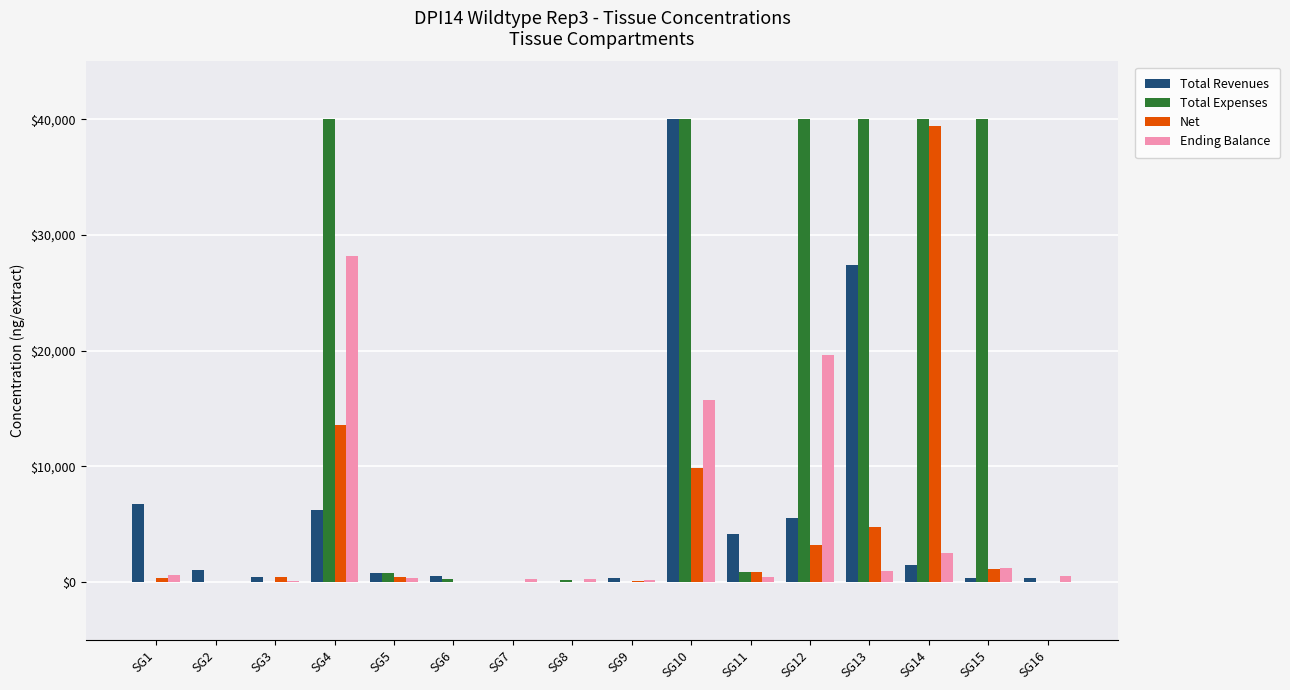

Where is Net nearest to the value 19700?

SG4